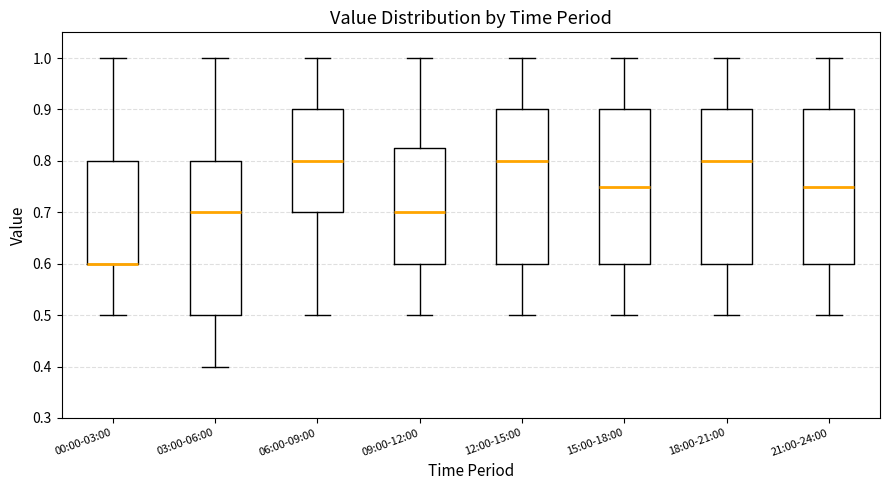

Reading left to right, read every box against the y-axis: the position of its median line, the range the box covers, and the ends of its whiskers. The values are not printed on the chart, so give them approximately, as read against the axis.

00:00-03:00: median 0.60 (drawn on the box's lower edge), box 0.60 to 0.80, whiskers 0.50 to 1.00
03:00-06:00: median 0.70, box 0.50 to 0.80, whiskers 0.40 to 1.00
06:00-09:00: median 0.80, box 0.70 to 0.90, whiskers 0.50 to 1.00
09:00-12:00: median 0.70, box 0.60 to 0.83, whiskers 0.50 to 1.00
12:00-15:00: median 0.80, box 0.60 to 0.90, whiskers 0.50 to 1.00
15:00-18:00: median 0.75, box 0.60 to 0.90, whiskers 0.50 to 1.00
18:00-21:00: median 0.80, box 0.60 to 0.90, whiskers 0.50 to 1.00
21:00-24:00: median 0.75, box 0.60 to 0.90, whiskers 0.50 to 1.00